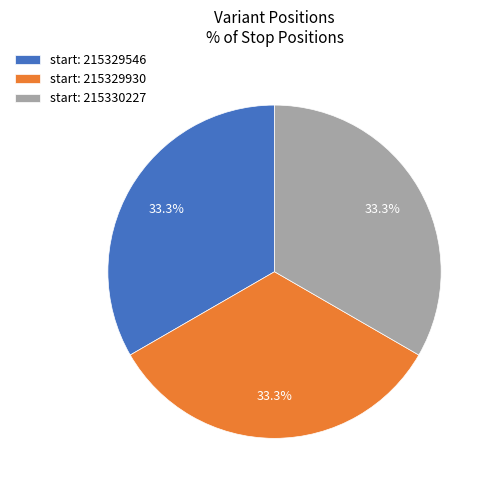

Does start: 215330227 account for over 50% of the chart?

No